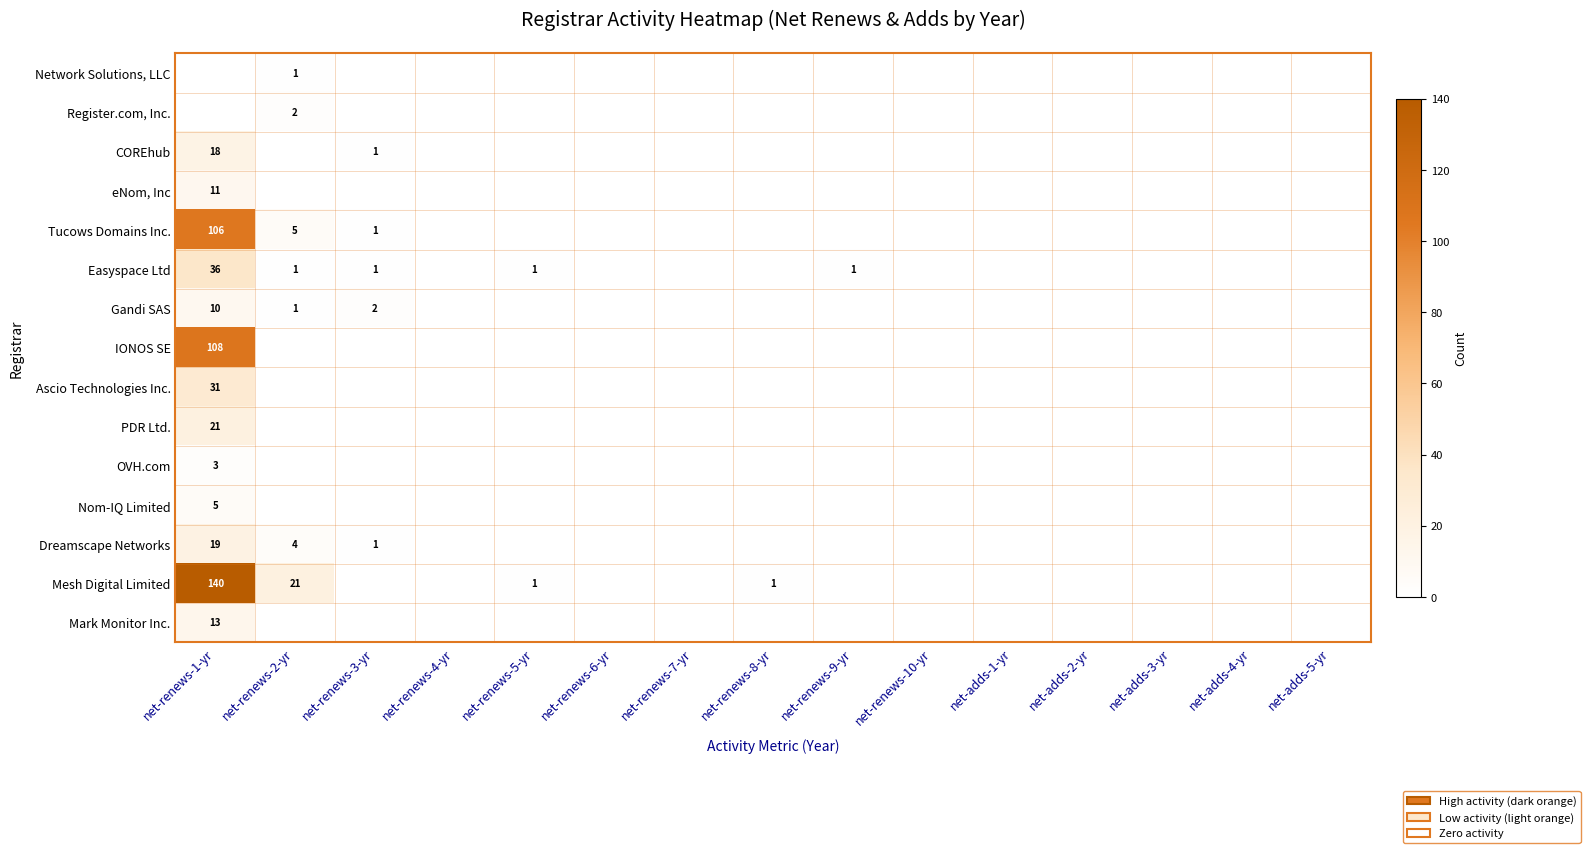

Is the value of Gandi SAS at net-renews-1-yr greater than the value of OVH.com at net-renews-1-yr?

Yes